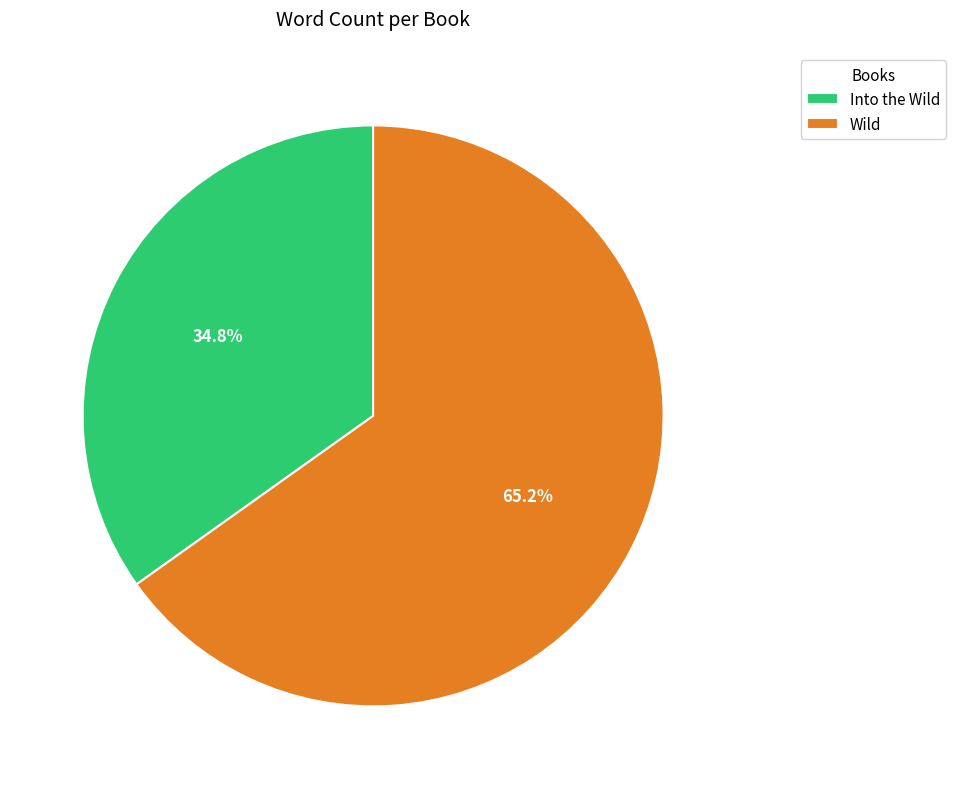

Is the sum of Into the Wild and Wild greater than half?

Yes